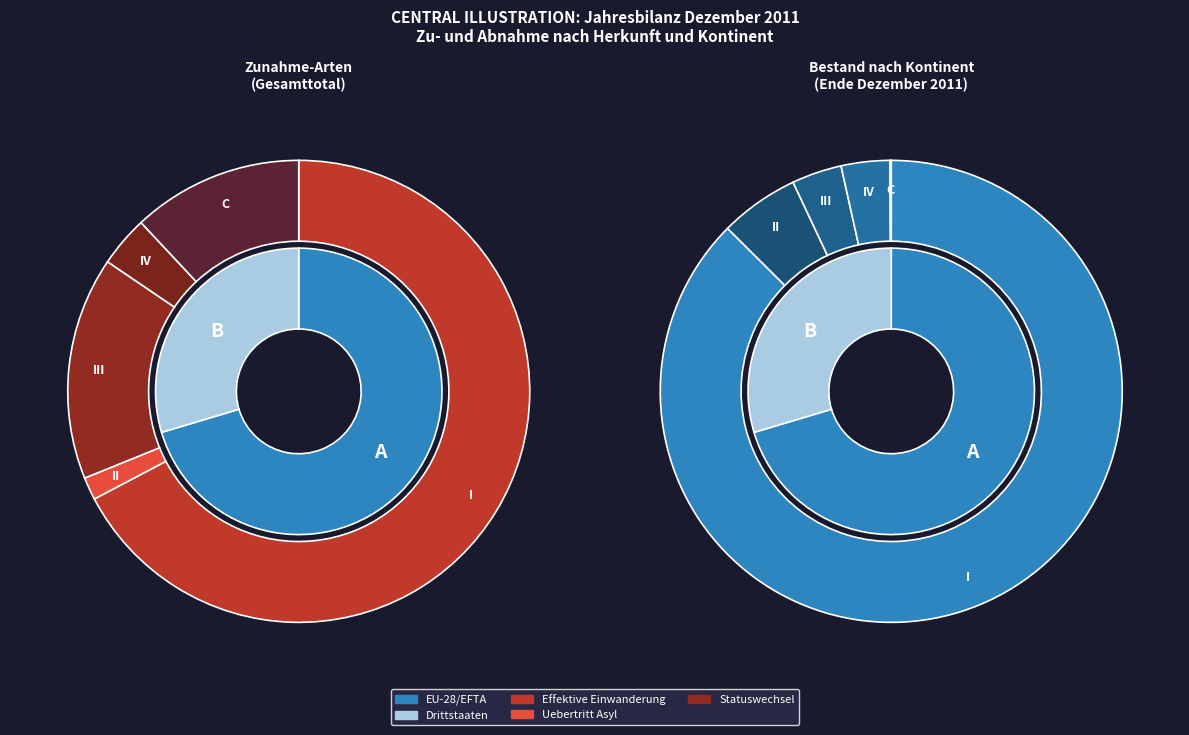

True or false: Gesamttotal accounts for 67% of the total.

False